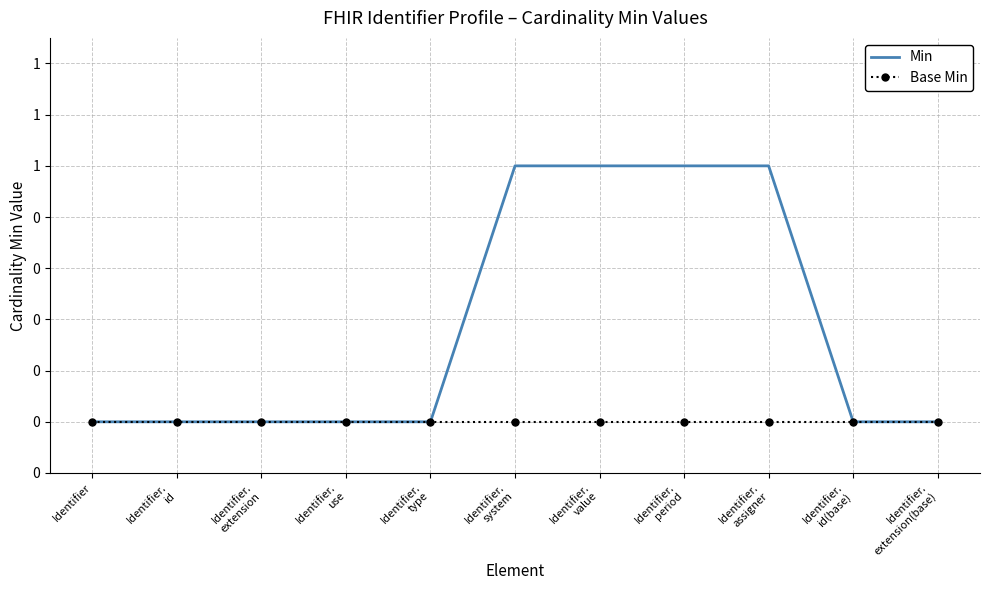

True or false: Min and Base Min cross at least once.

False